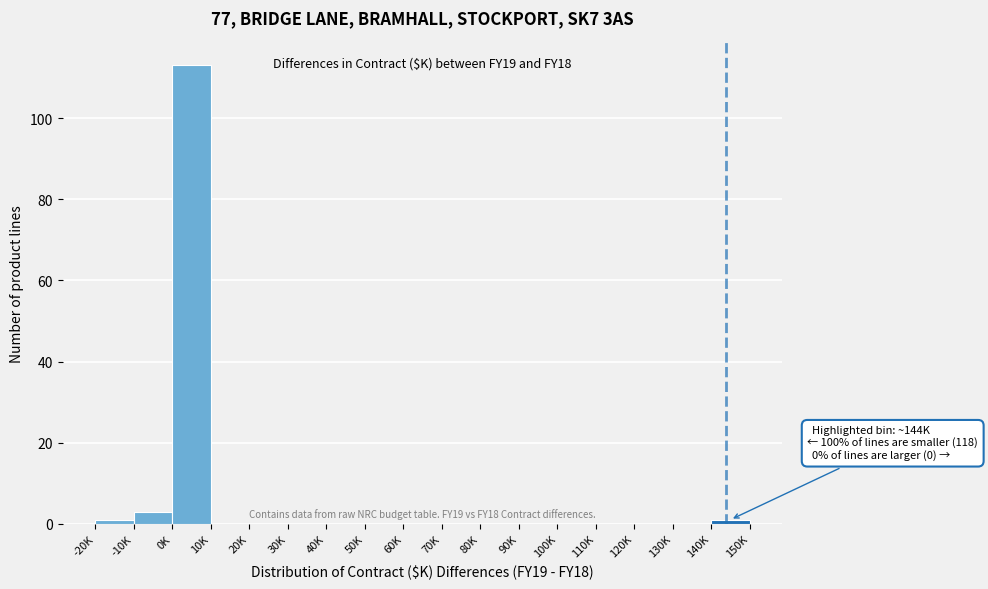

Reading right to left, list all the values displayed in this chart.

140K=1	130K=0	120K=0	110K=0	100K=0	90K=0	80K=0	70K=0	60K=0	50K=0	40K=0	30K=0	20K=0	10K=0	0K=113	-10K=3	-20K=1